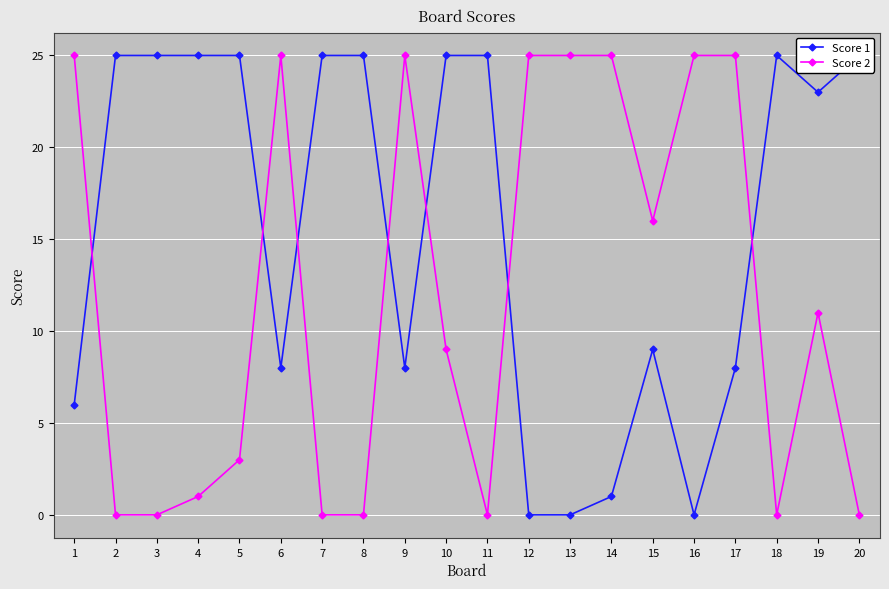

Between 2 and 7, which series saw the biggest shift?

Score 1